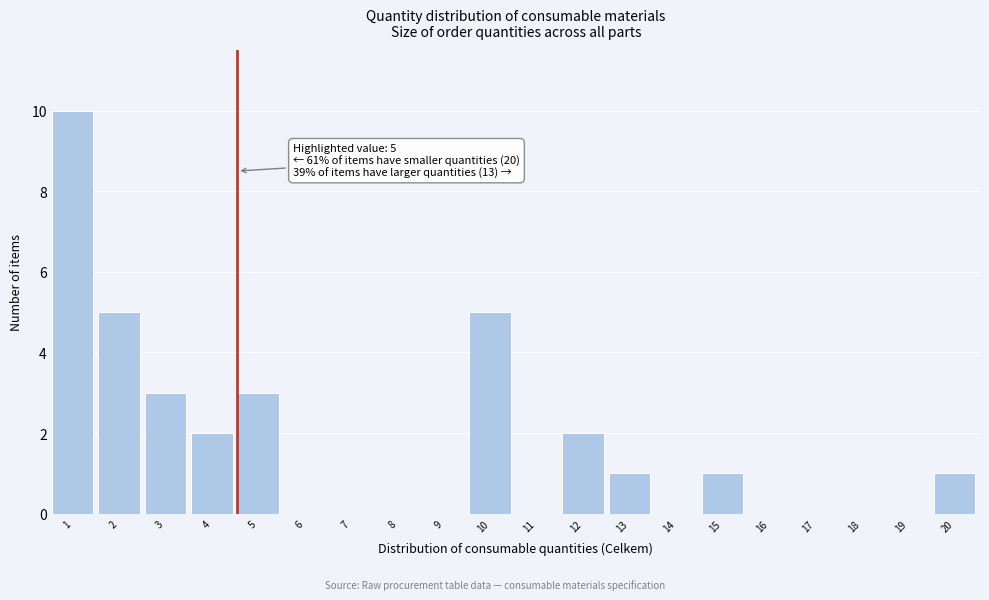

Reading left to right, list all the values displayed in this chart.

1=10	2=5	3=3	4=2	5=3	6=0	7=0	8=0	9=0	10=5	11=0	12=2	13=1	14=0	15=1	16=0	17=0	18=0	19=0	20=1